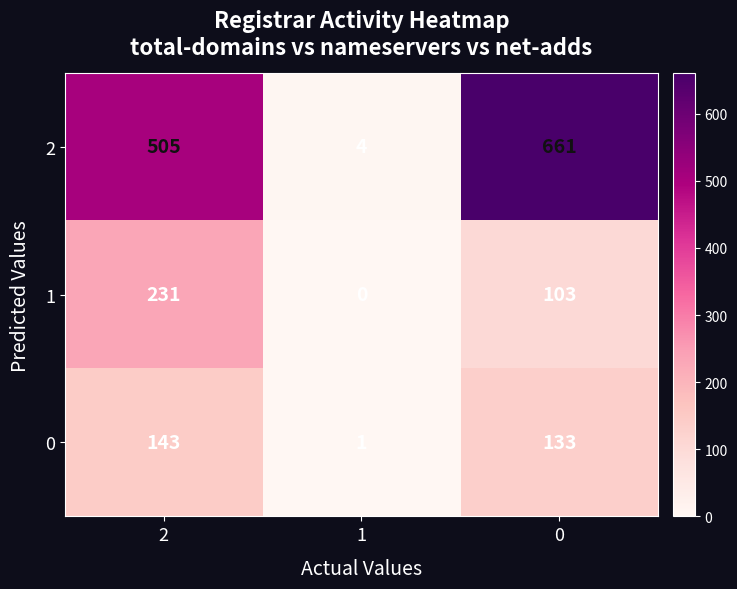

What is the difference between the highest and lowest values at 2?

362